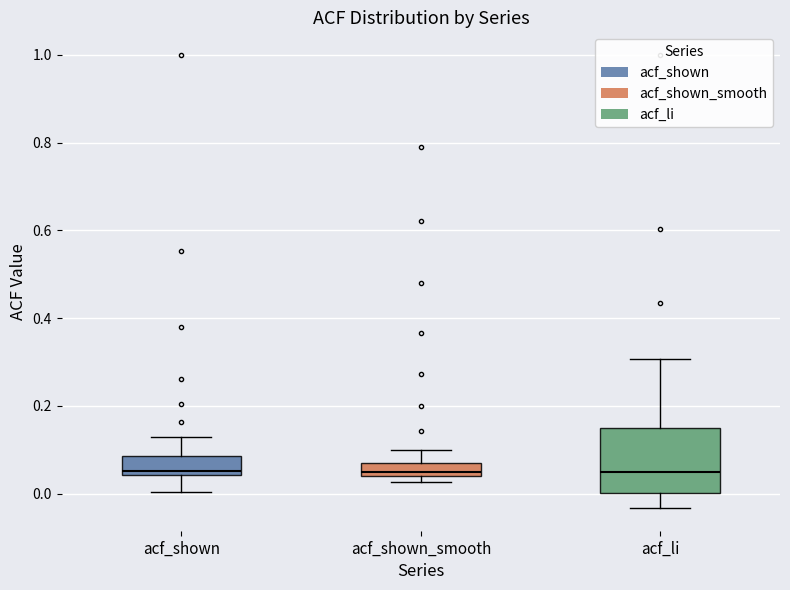

Comparing the boxes themselves (not the whiskers), which one is the tallest?

acf_li